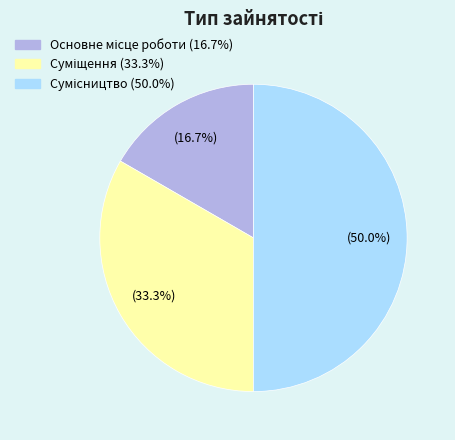

What is the total percentage of Суміщення and Основне місце роботи?

50.0%